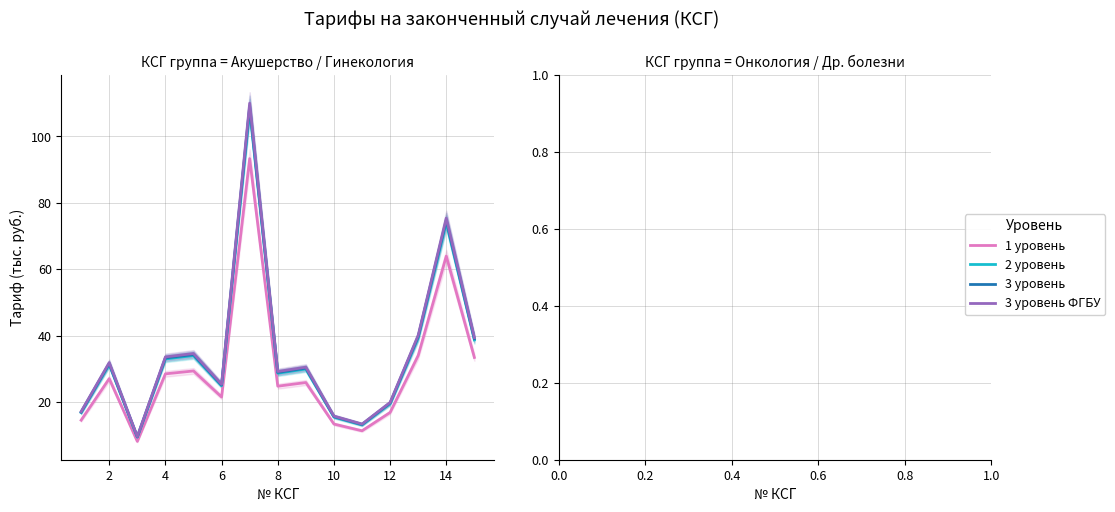

What is the minimum value for 2 уровень?

9.4